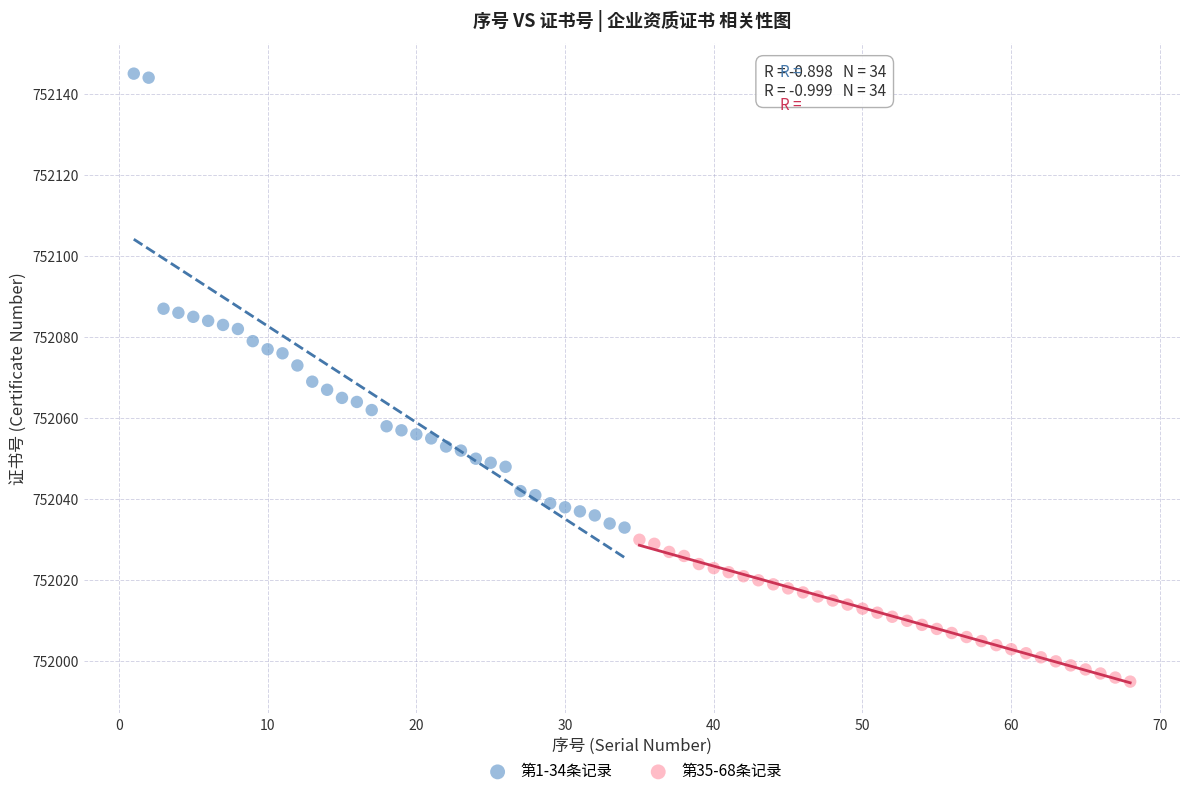

What are all the series names shown in the legend?

第1-34条记录, 第35-68条记录